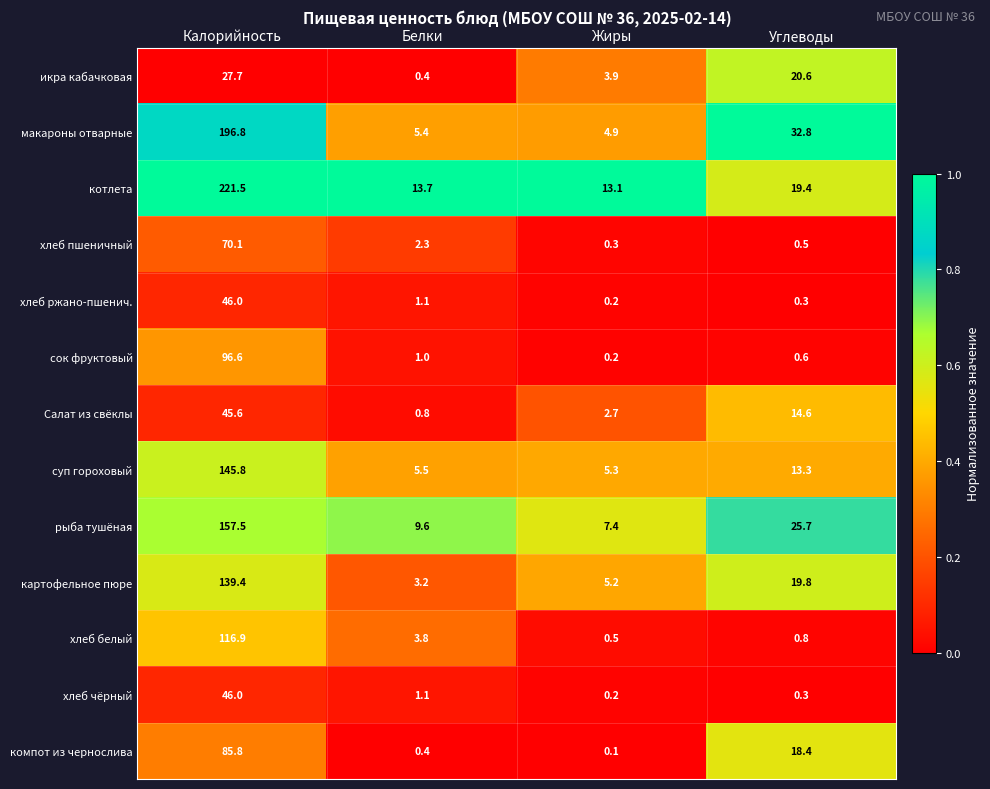

Which label corresponds to the largest value in the chart?

Калорийность